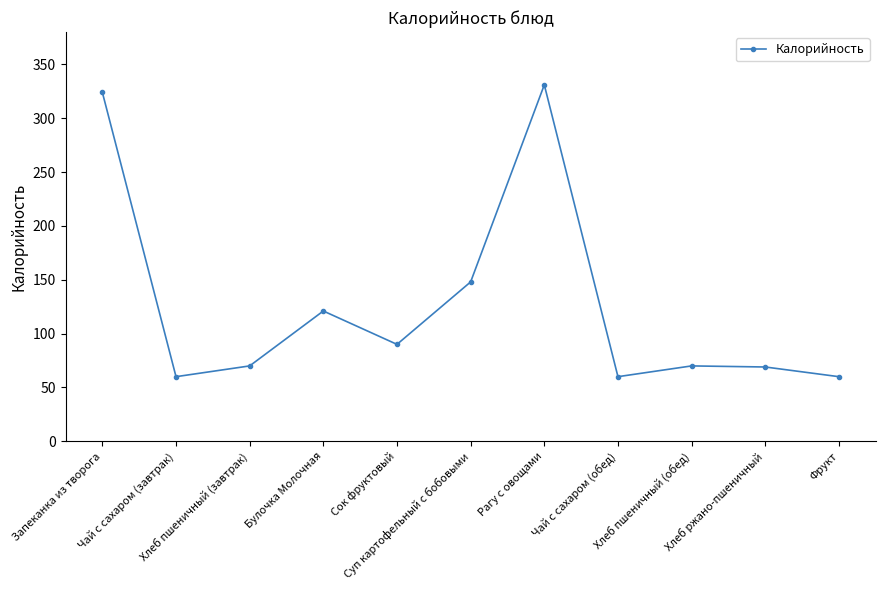

True or false: the data shows 187 at Булочка Молочная.

False